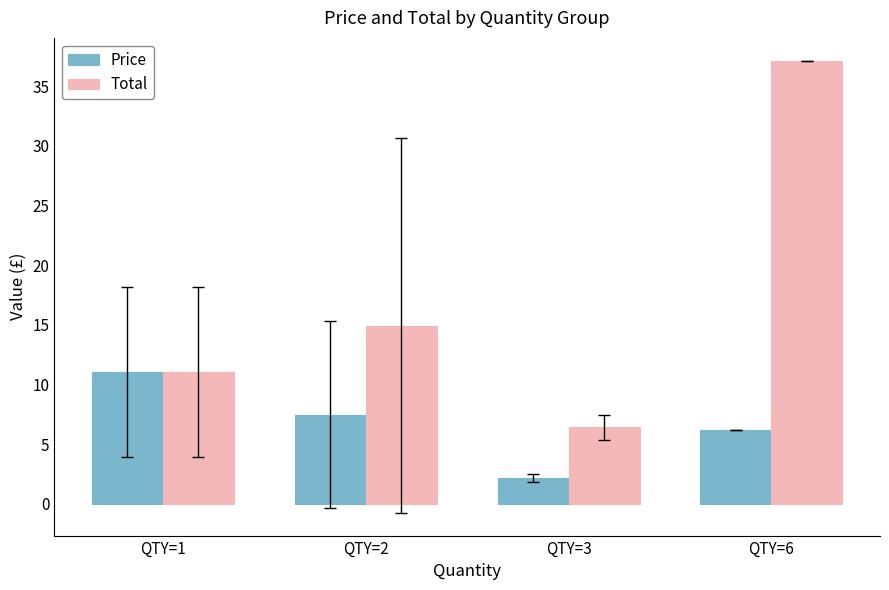

Which series has the widest spread of values?

Total